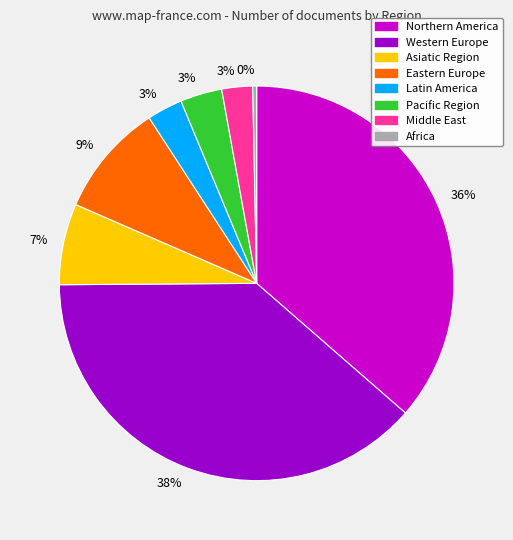

Does any single category account for the majority?

No